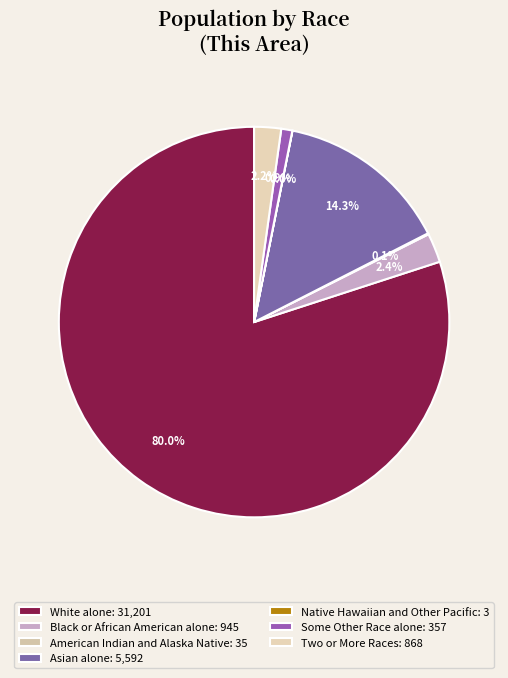

Which slice is the smallest?

Native Hawaiian and Other Pacific